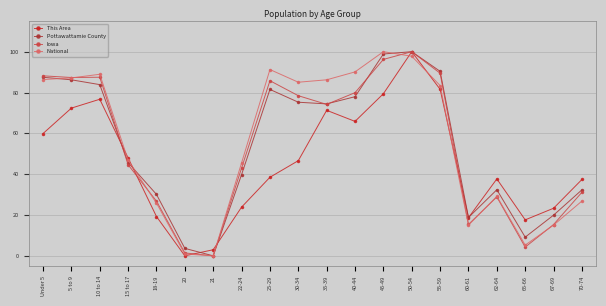

How many values in the Pottawattamie County series are below 74?

10